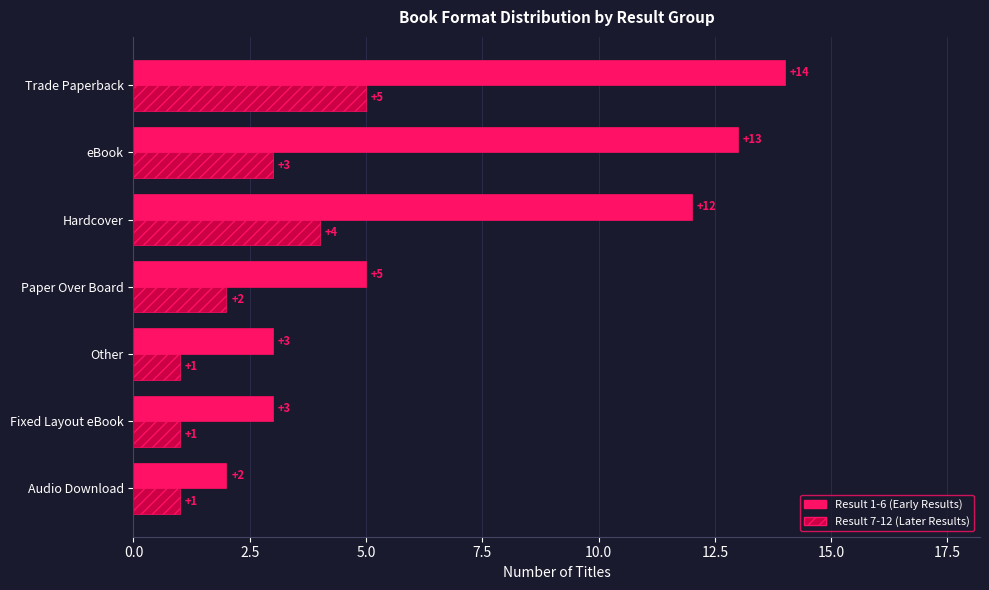

Rank the series by their maximum value, from lowest to highest.

Result 7-12 (Later Results), Result 1-6 (Early Results)